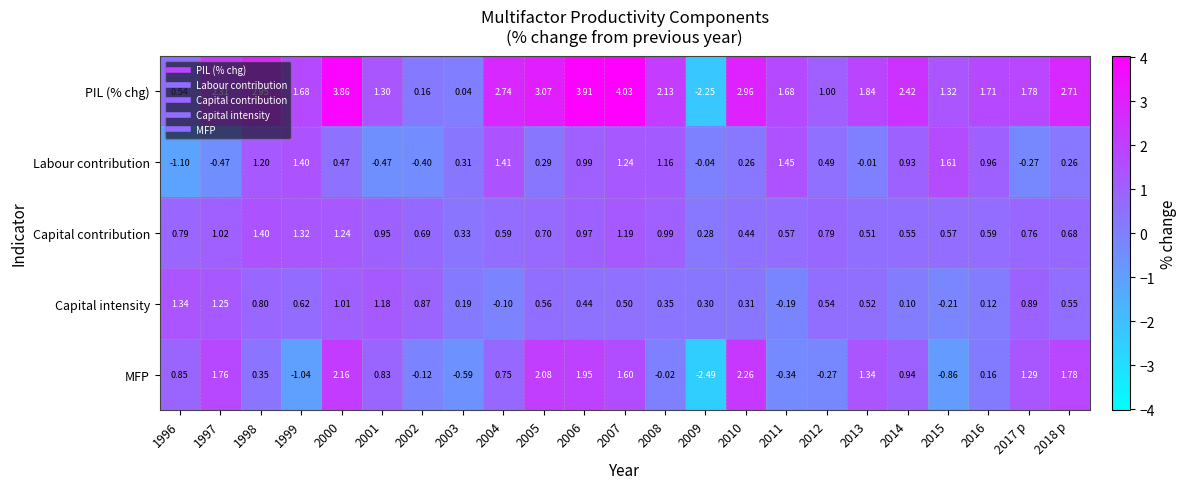

Is the value of Capital contribution at 2010 greater than the value of MFP at 2012?

Yes